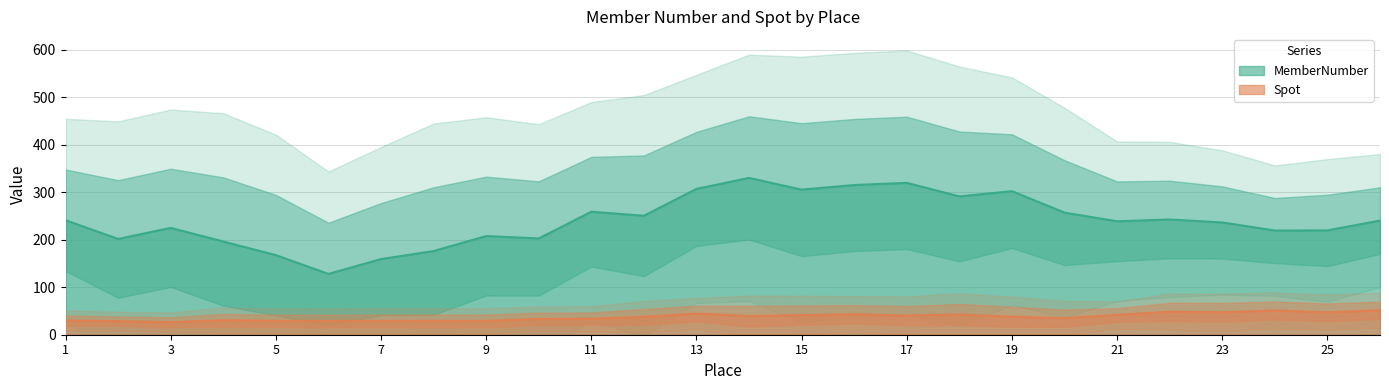

What is the lowest value of the MemberNumber series?

128.1